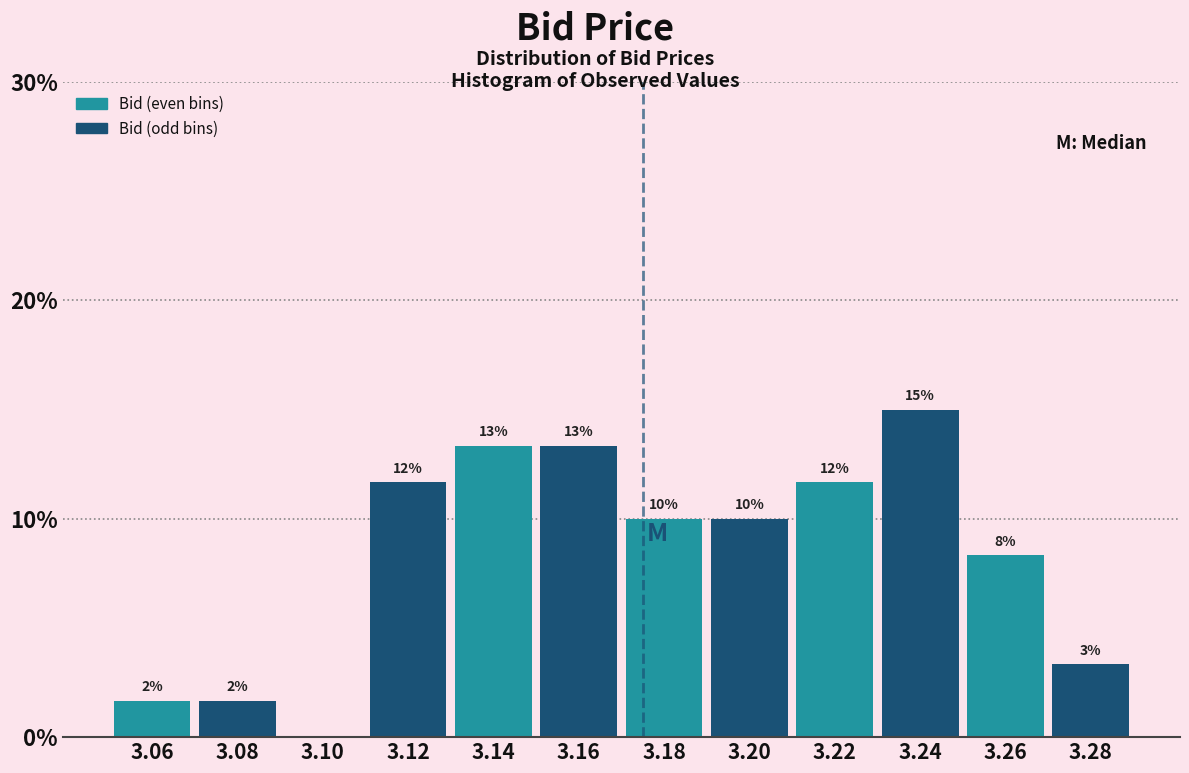

Are the bars horizontal?

No